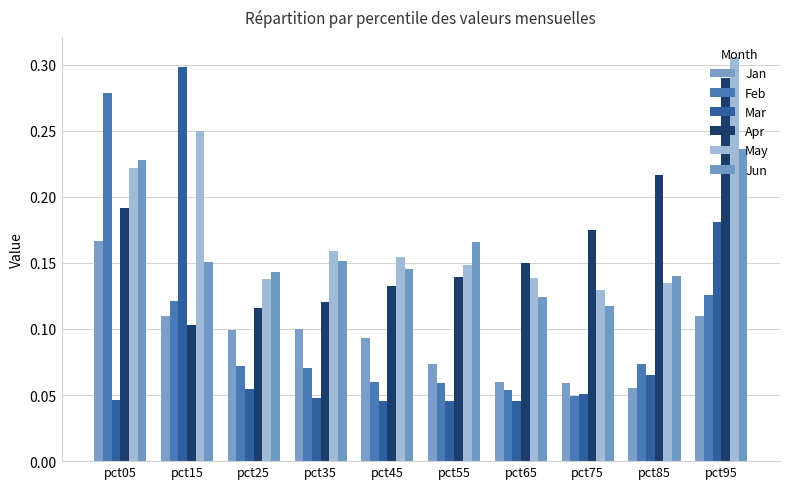

Which series has the largest range (max minus min)?

Mar